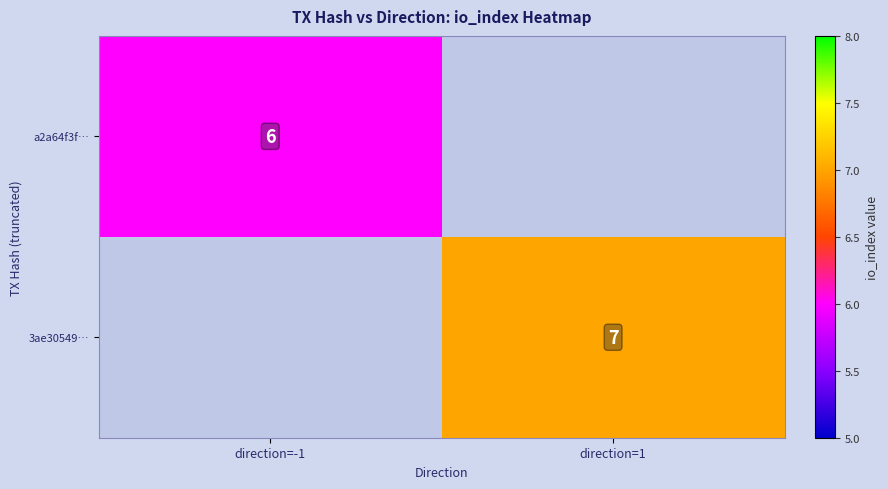

Is it true that a2a64f3f… equals 4 at direction=-1?

False